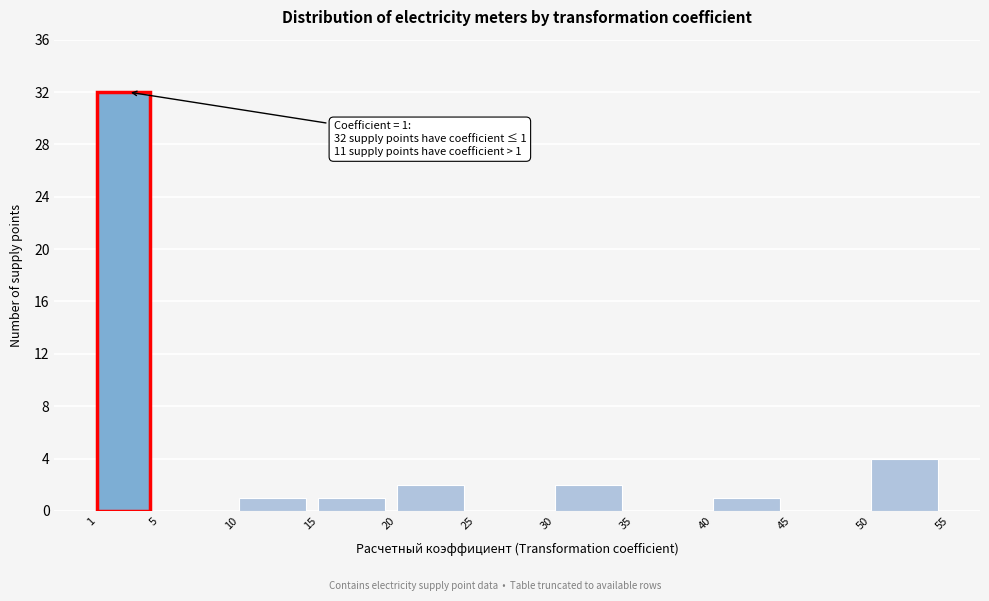

Over which range of the x-axis is the bar tallest?

1 to 5